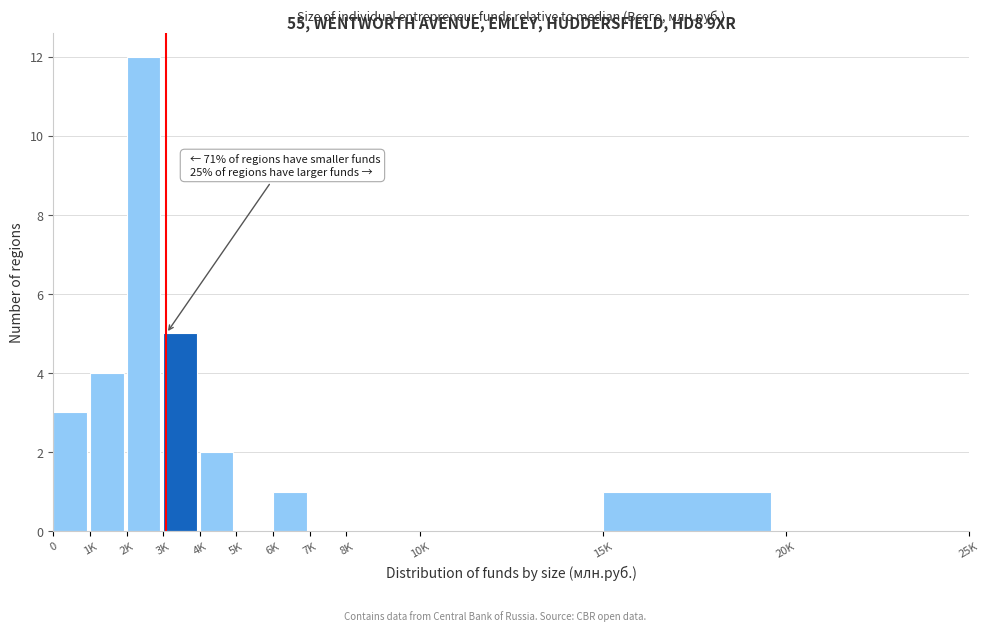

Reading right to left, extract all data points from this chart.

20K=0	15K=1	10K=0	8K=0	7K=0	6K=1	5K=0	4K=2	3K=5	2K=12	1K=4	0=3